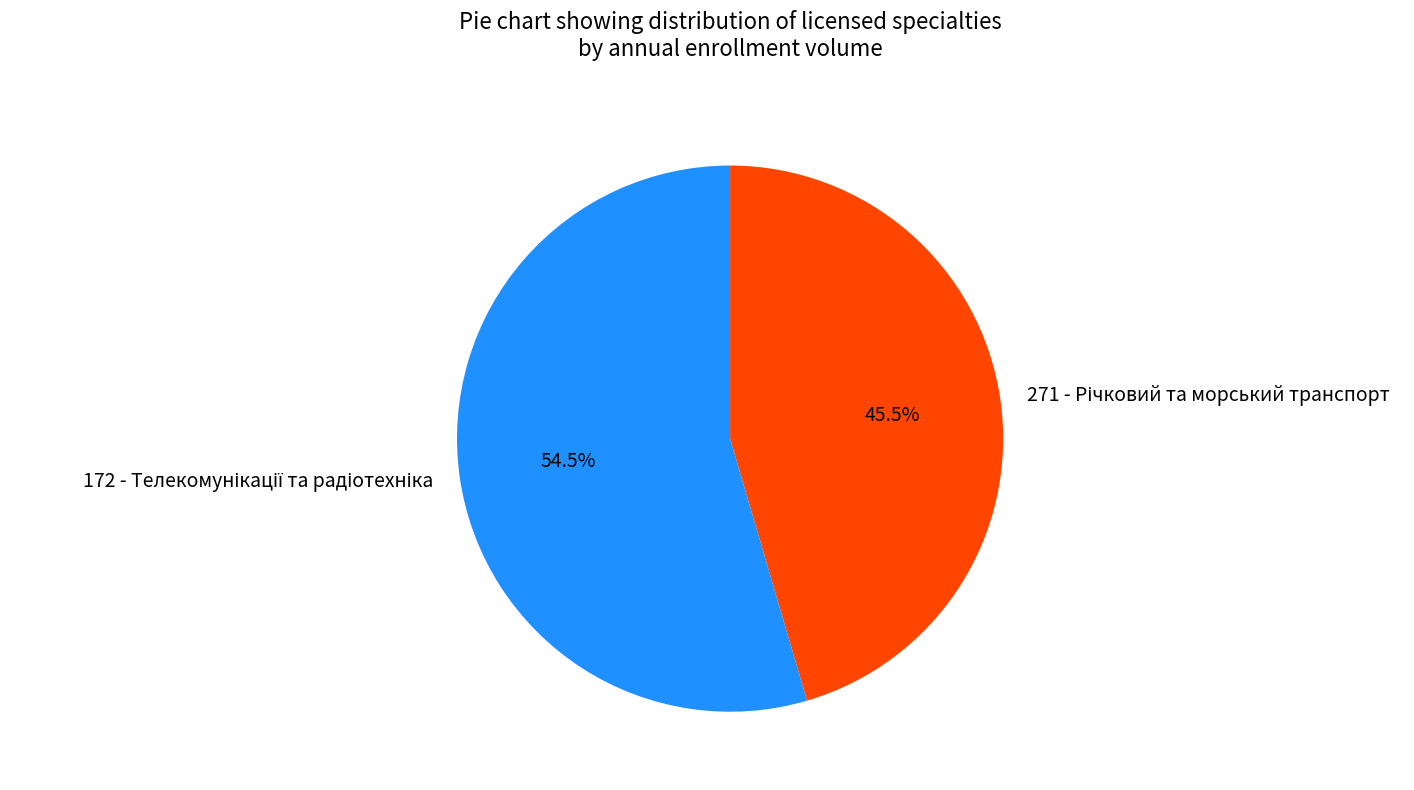

What percentage is the 271 - Річковий та морський транспорт slice, to the nearest percent?

45%